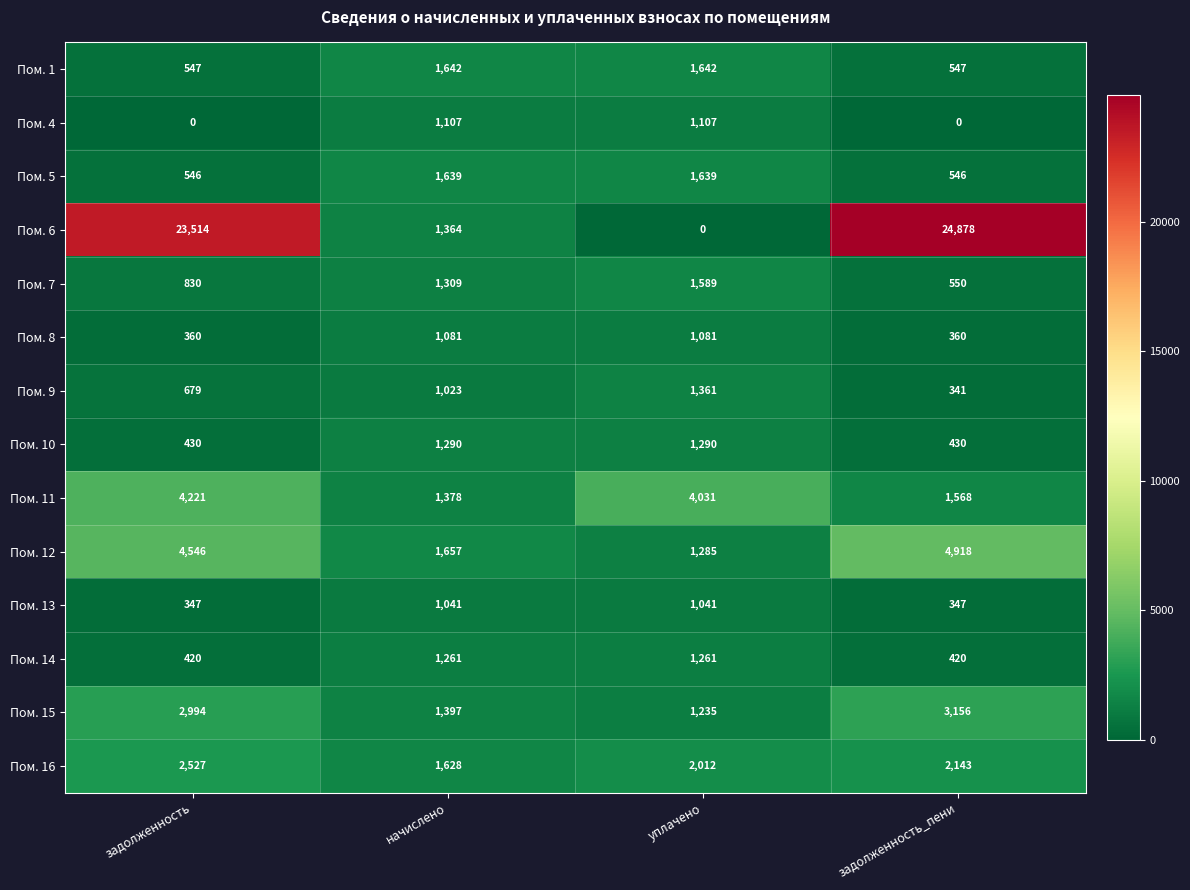

The value of Пом. 12 at уплачено is 1285. True or false?

True